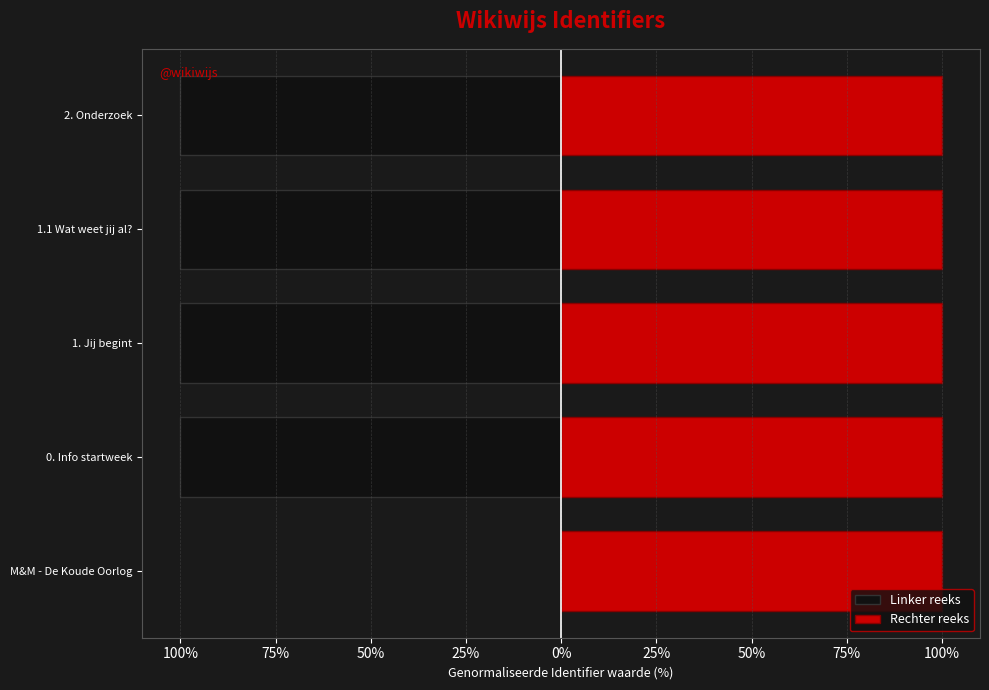

Which series changed the most between M&M - De Koude Oorlog and 1.1 Wat weet jij al??

Linker reeks